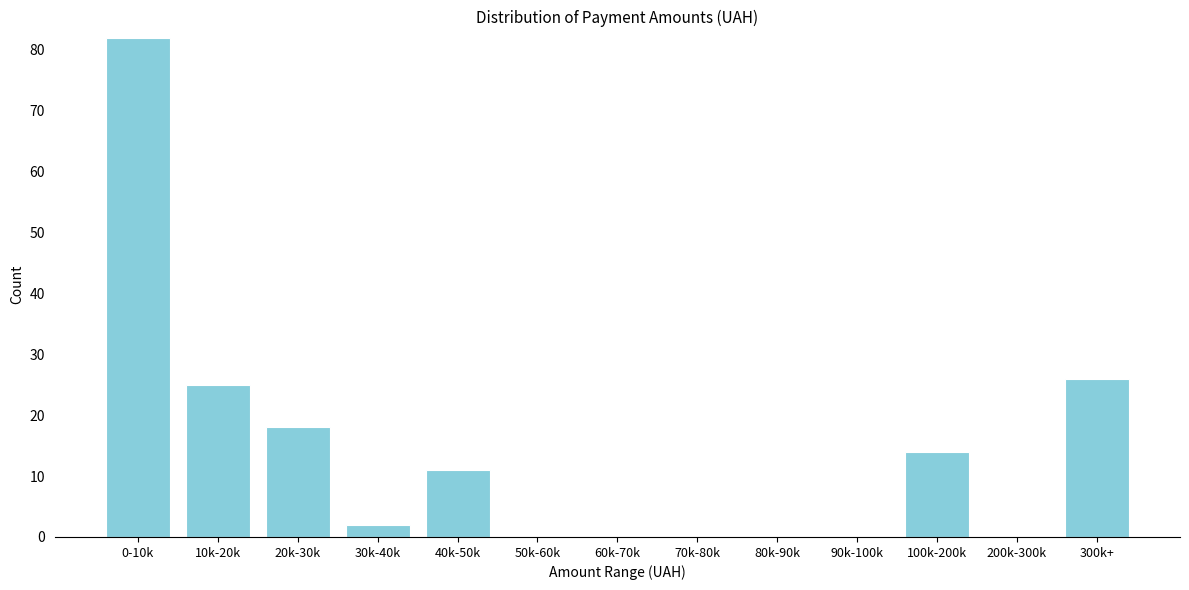

Reading left to right, extract all data points from this chart.

0-10k=82	10k-20k=25	20k-30k=18	30k-40k=2	40k-50k=11	50k-60k=0	60k-70k=0	70k-80k=0	80k-90k=0	90k-100k=0	100k-200k=14	200k-300k=0	300k+=26